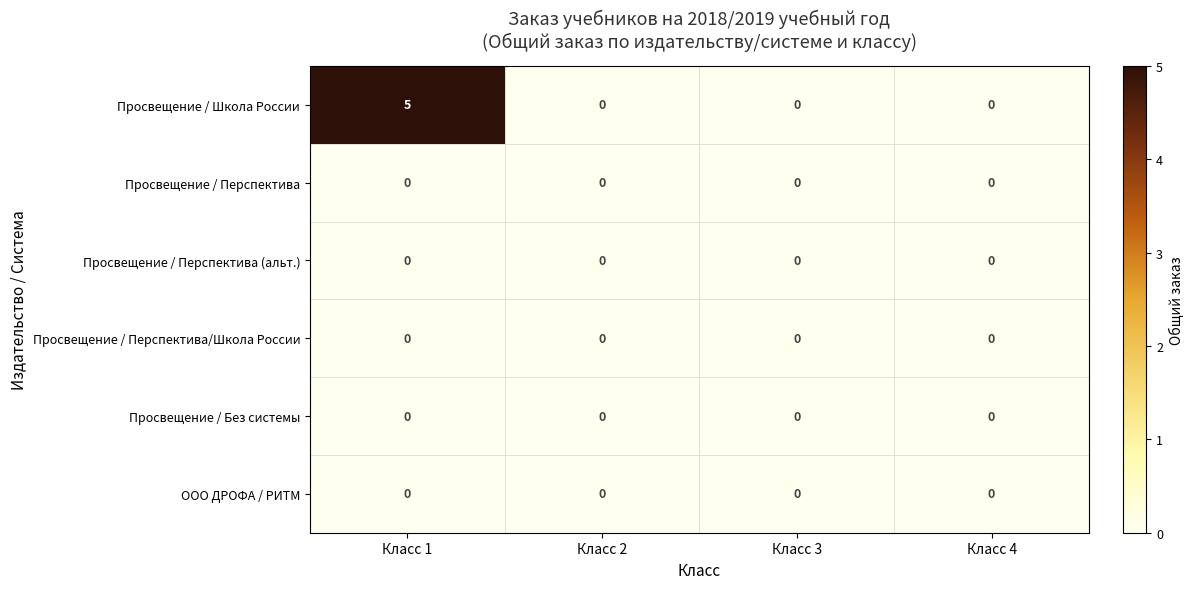

The value of Просвещение / Перспектива at Класс 1 is 0. True or false?

True